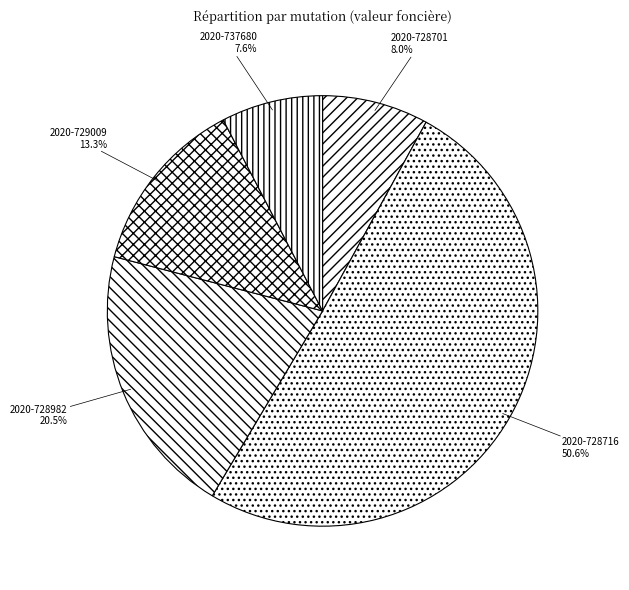

How many slices are in this pie chart?

5